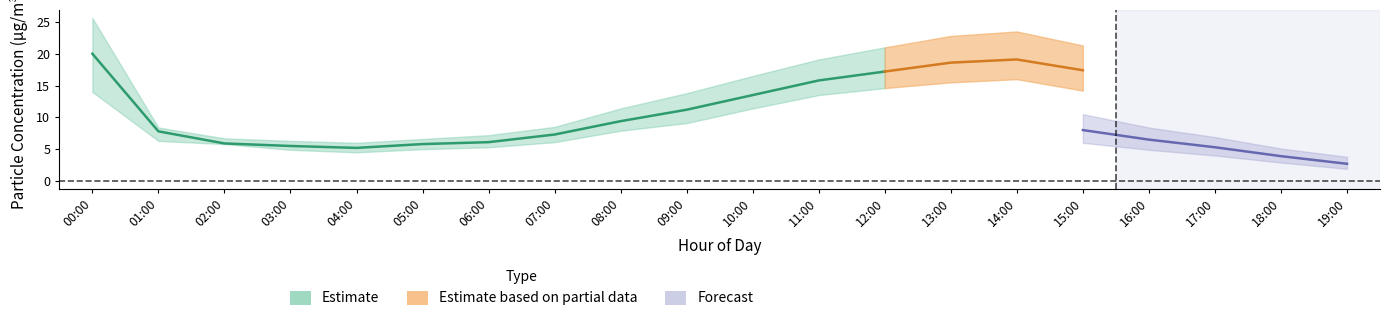

Between 06:00 and 10:00, which is larger?

10:00